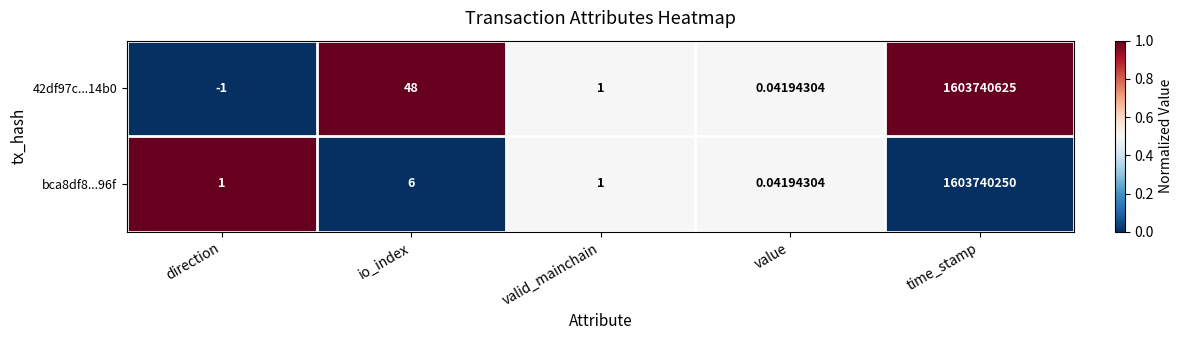

Where is bca8df8...96f nearest to the value 801870125?

io_index